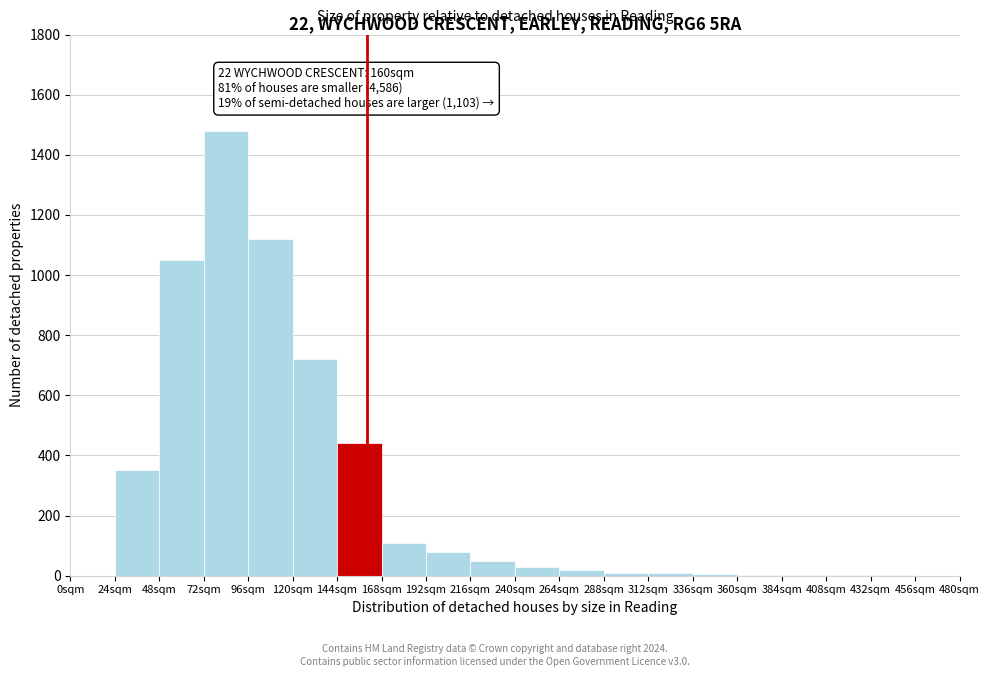

Over which range of the x-axis is the bar tallest?

72 to 96